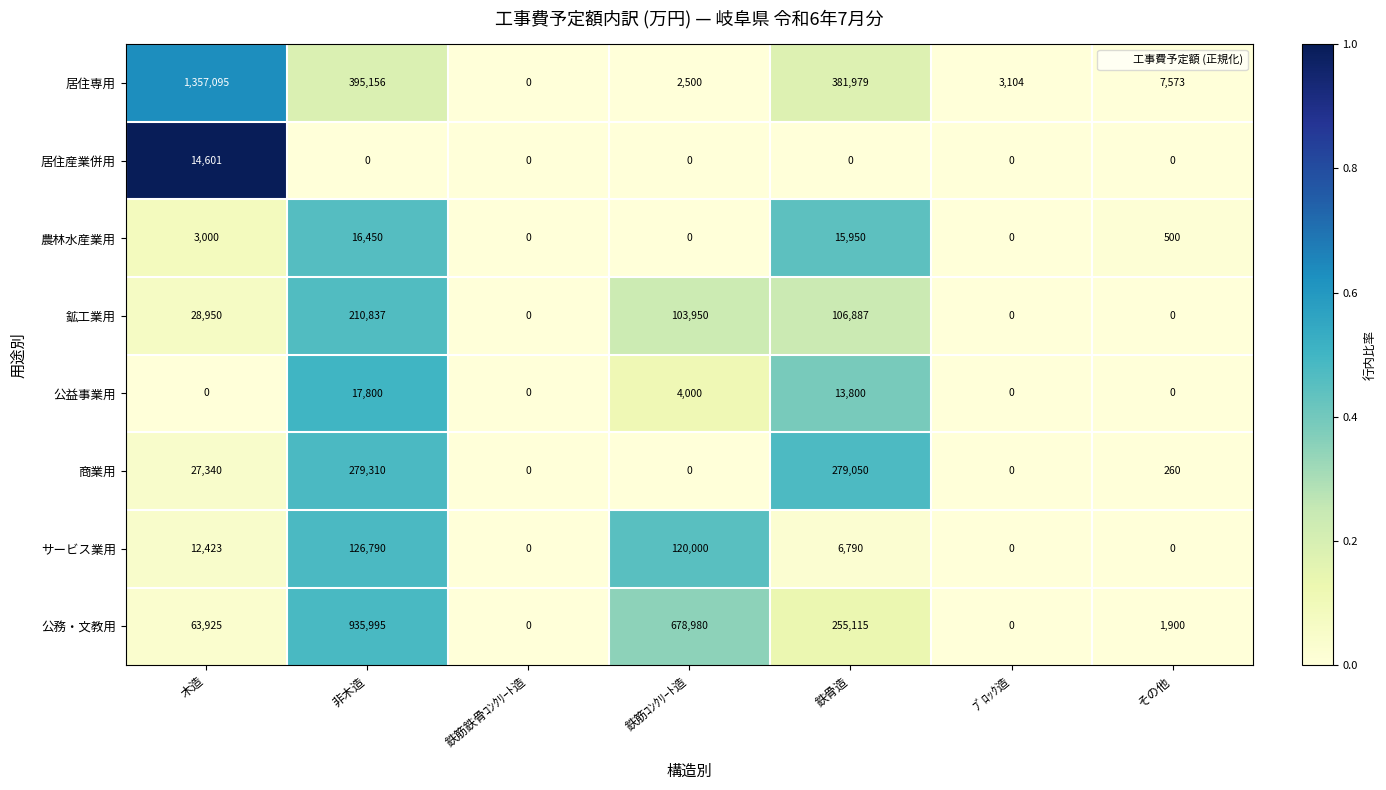

Between 鉄筋鉄骨ｺﾝｸﾘｰﾄ造 and 鉄骨造, which series saw the biggest shift?

居住専用